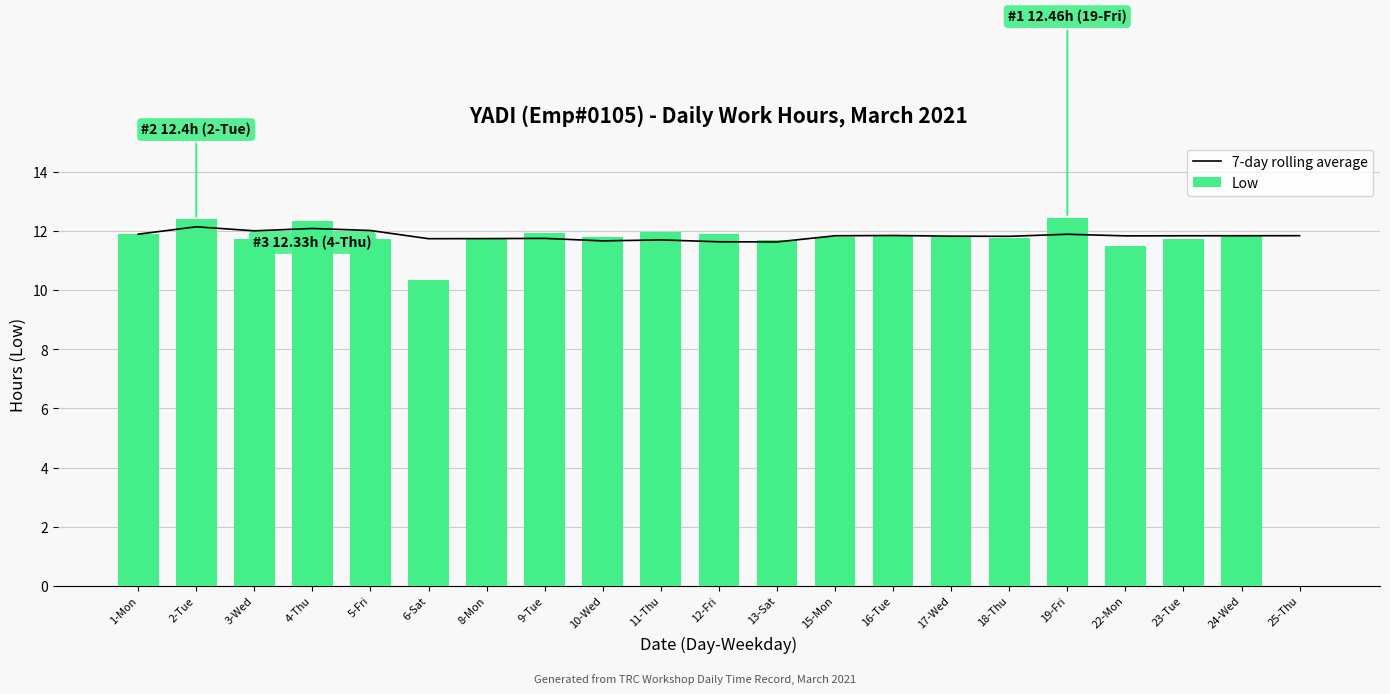

What is the difference between the 7-day rolling average values at 13-Sat and 1-Mon?

0.3